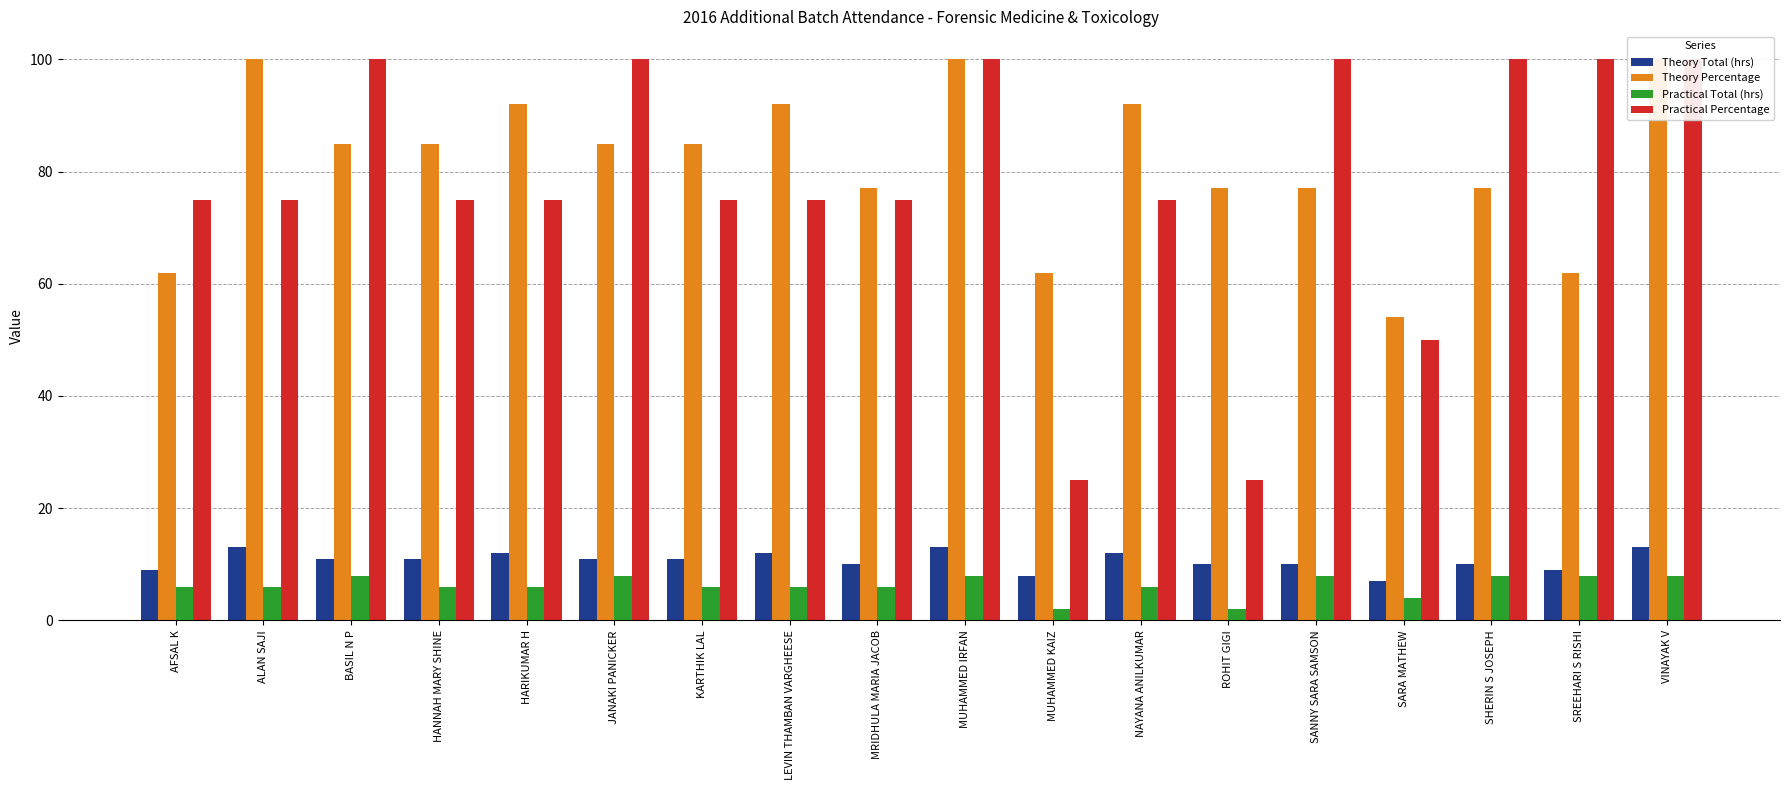

Reading left to right, what are all the values shown in this chart?

Theory Total (hrs): 9	13	11	11	12	11	11	12	10	13	8	12	10	10	7	10	9	13
Theory Percentage: 62	100	85	85	92	85	85	92	77	100	62	92	77	77	54	77	62	100
Practical Total (hrs): 6	6	8	6	6	8	6	6	6	8	2	6	2	8	4	8	8	8
Practical Percentage: 75	75	100	75	75	100	75	75	75	100	25	75	25	100	50	100	100	100